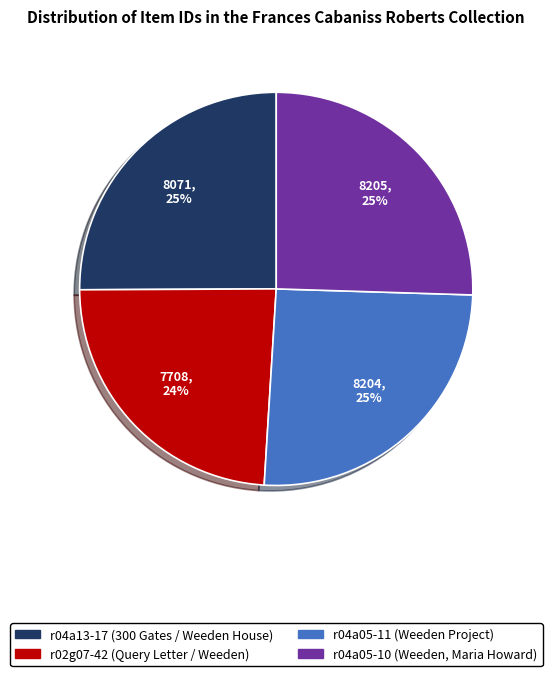

Count the number of slices in the pie.

4